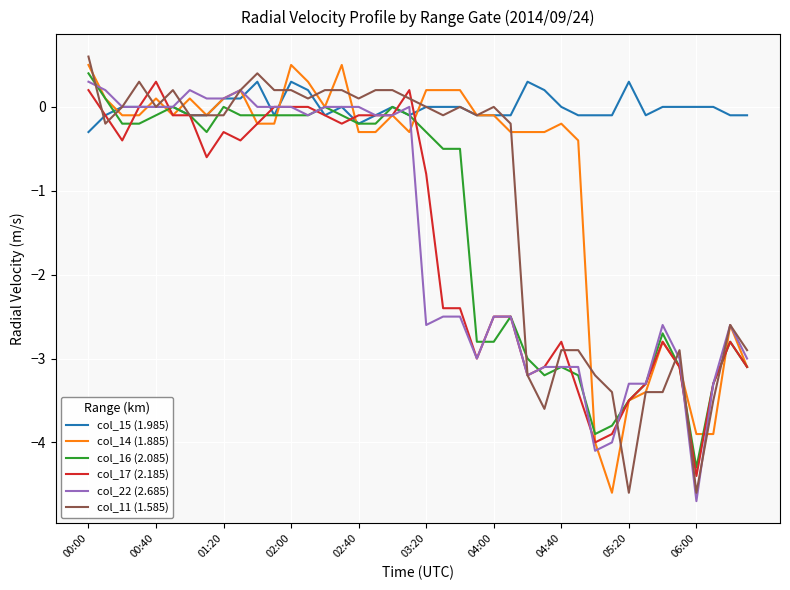

What is the lowest value of the col_17 (2.185) series?

-4.4